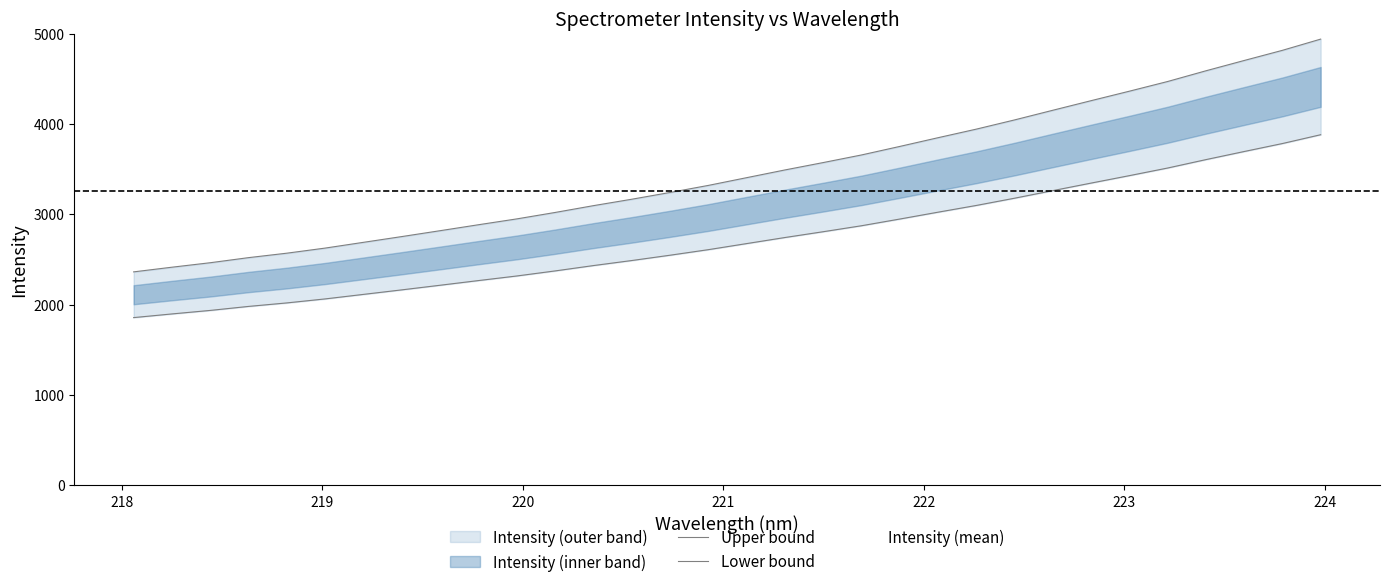

True or false: Upper bound and Intensity (mean) intersect in this chart.

False